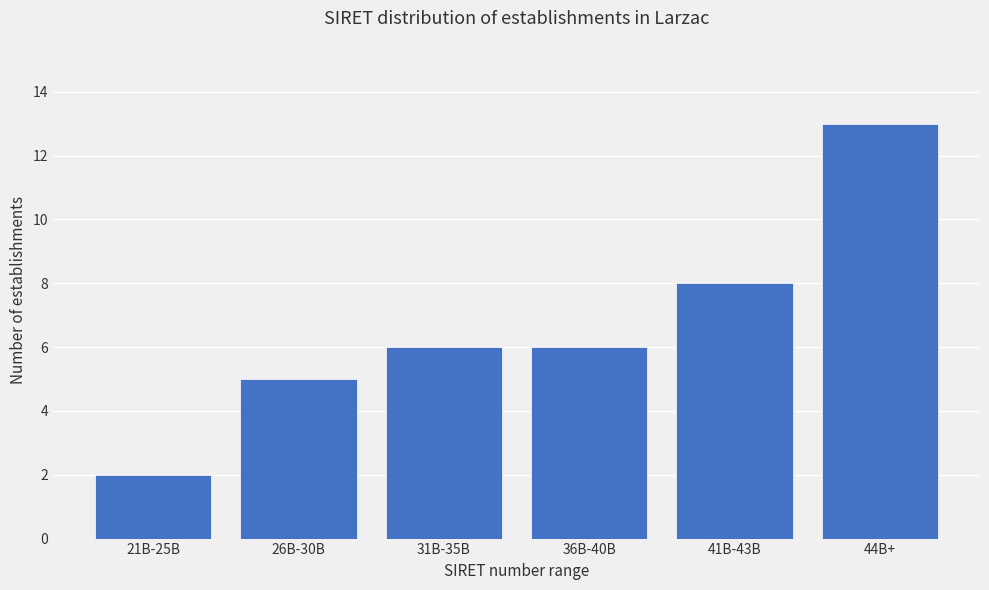

Reading left to right, transcribe all the data shown in this chart.

21B-25B=2	26B-30B=5	31B-35B=6	36B-40B=6	41B-43B=8	44B+=13